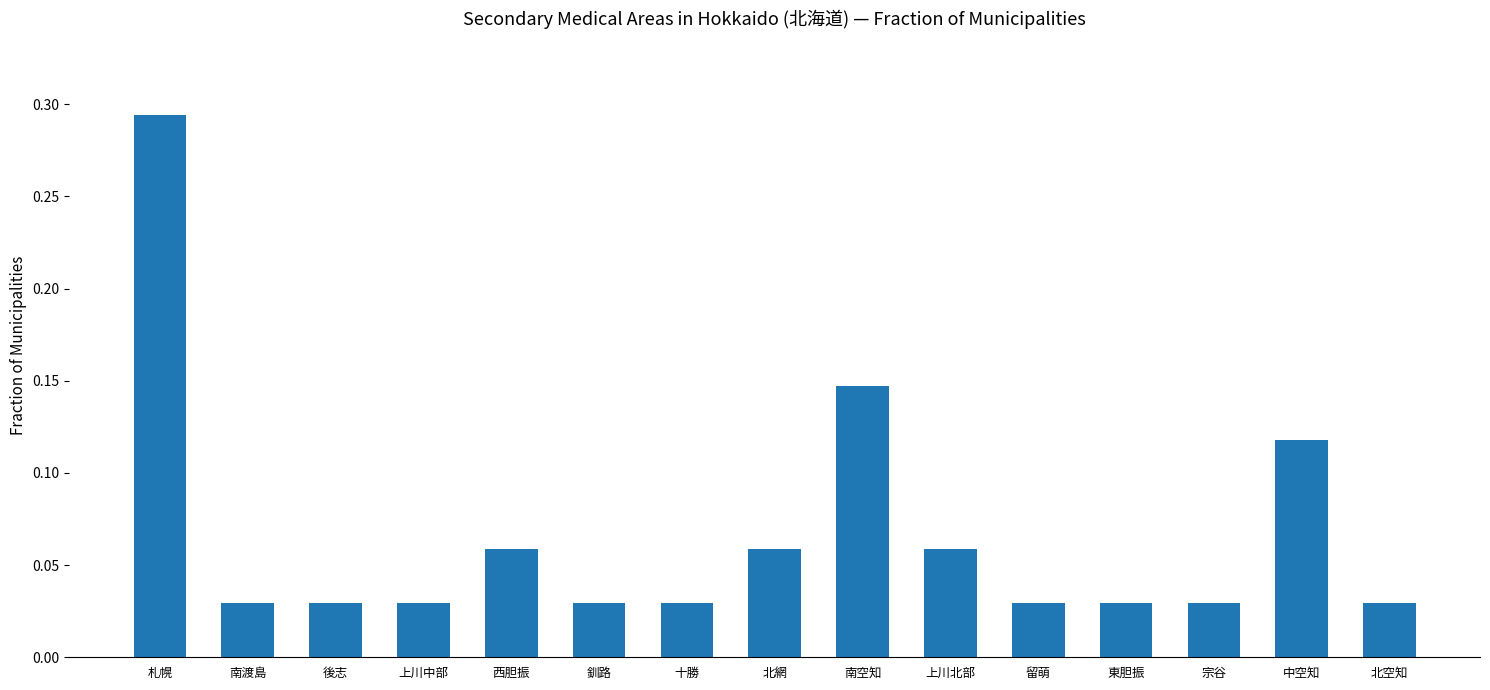

What is the label of the 10th bar from the right?

釧路